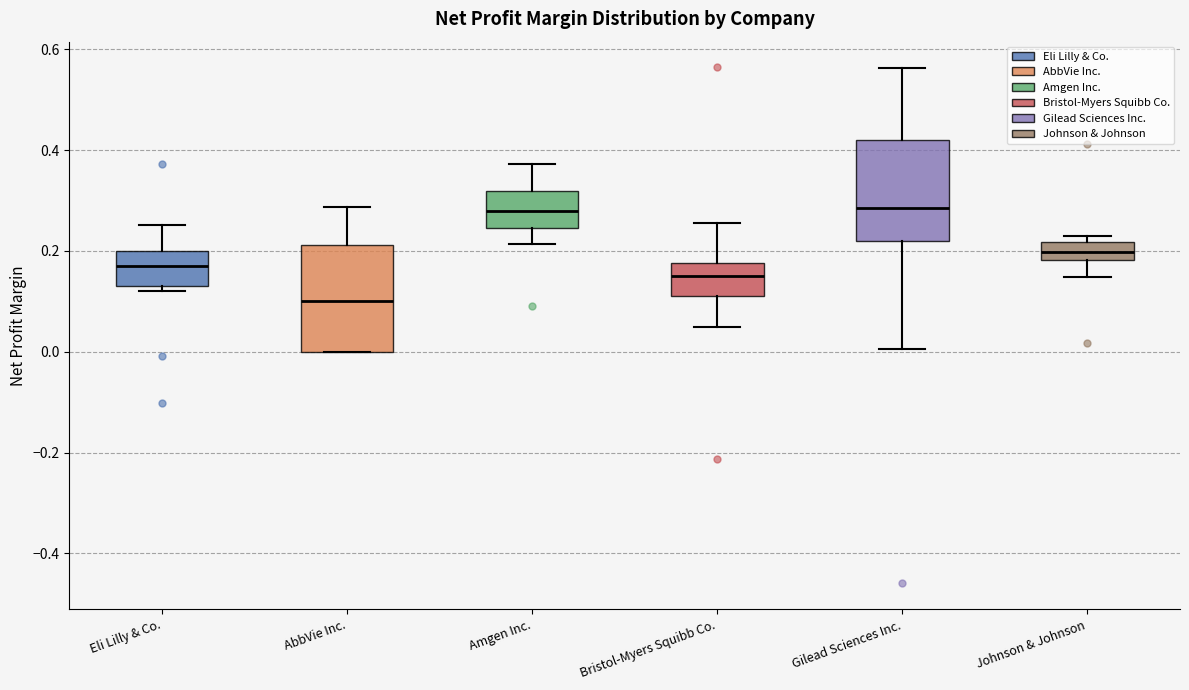

Where does the upper whisker of the box for Eli Lilly & Co. end on the y-axis? The values are not printed on the chart, so give them approximately, as read against the axis.

0.26